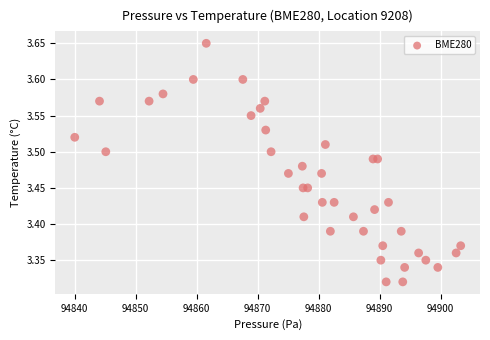

What is the range of X values (max minus min)?

63.3